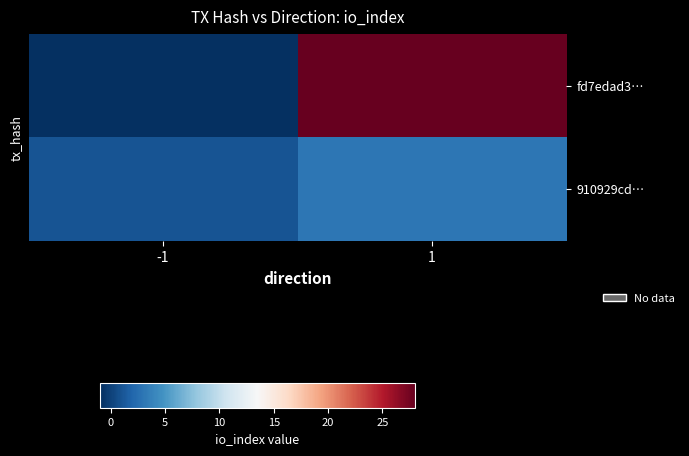

At which category does the chart reach its peak across all series?

1